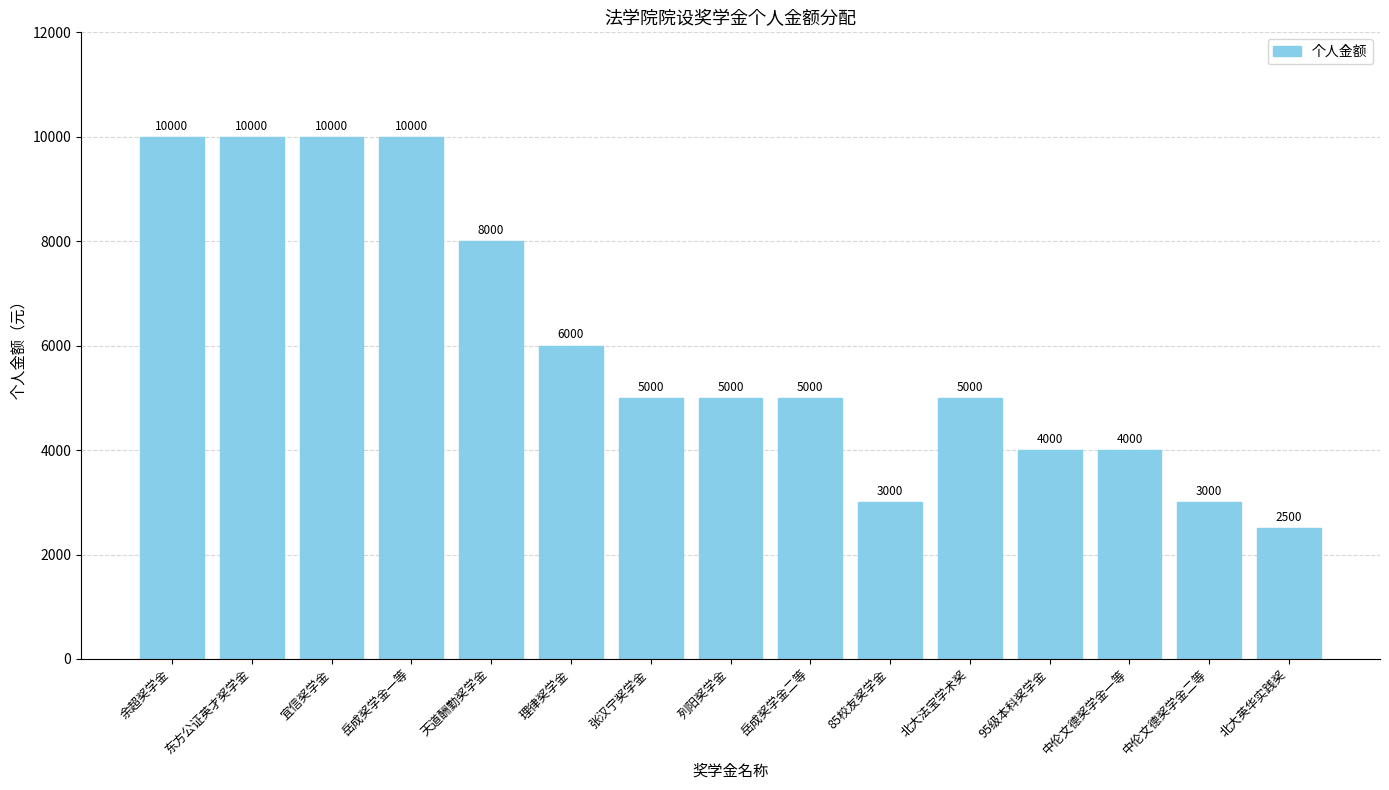

What is the minimum value shown in the chart?

2500